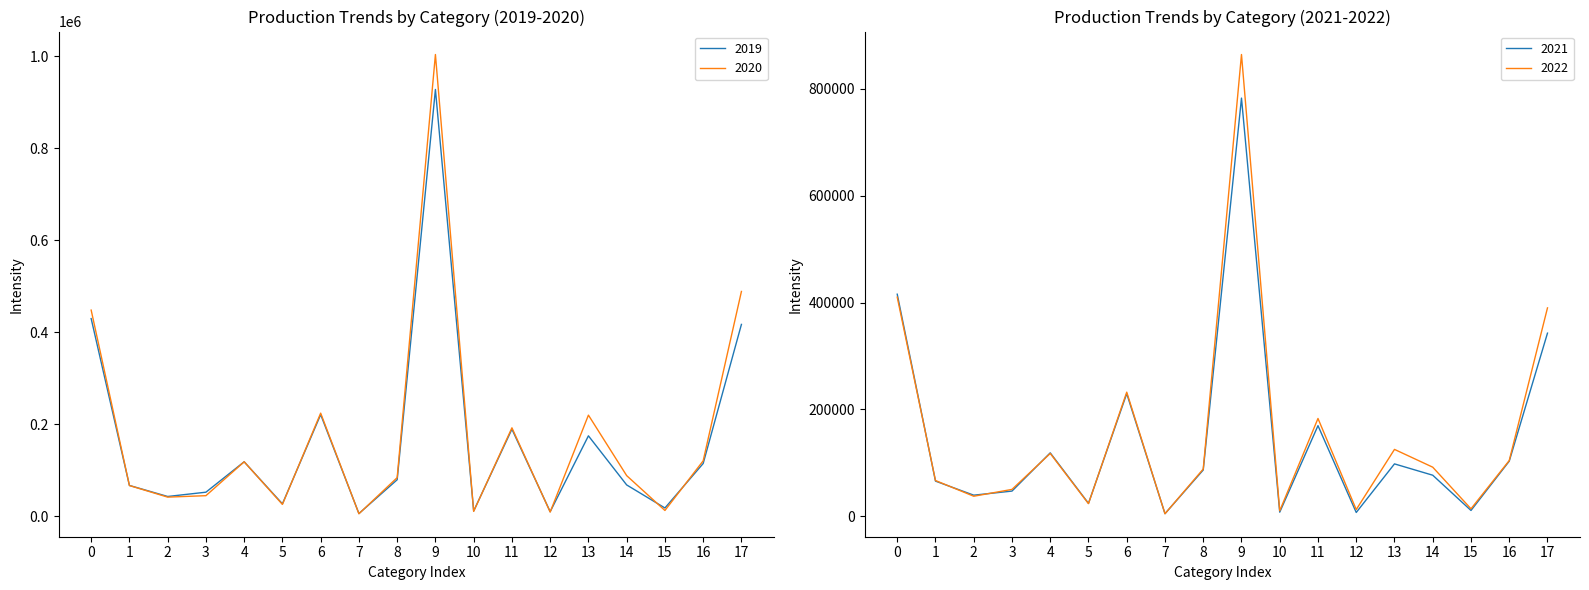

What is the approximate value of 2022 at 5?

23834.0